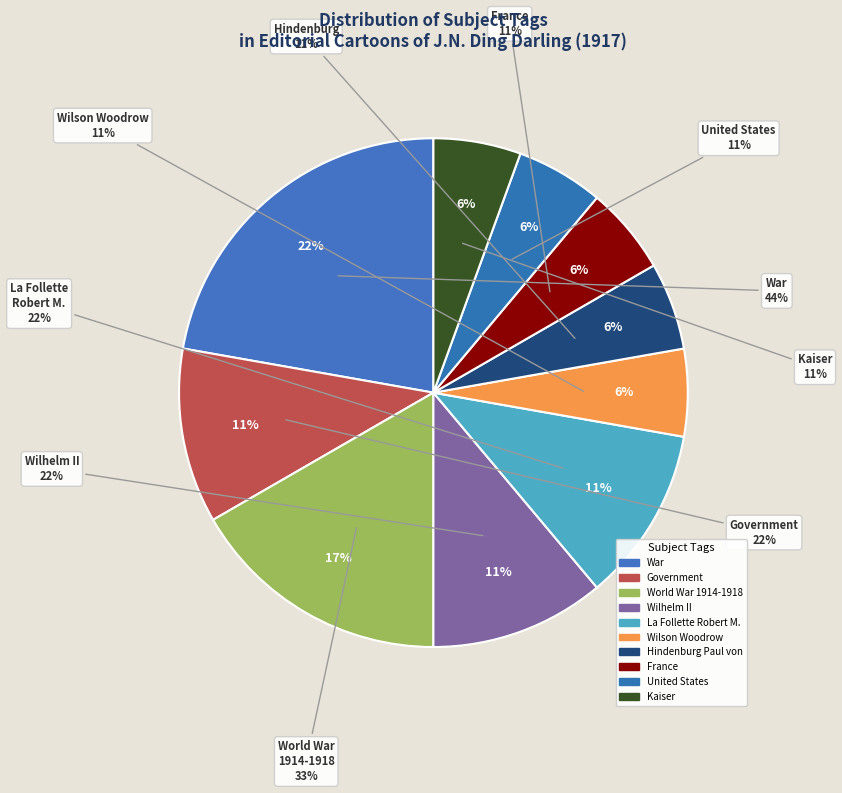

To the nearest percent, what portion does Wilson Woodrow represent?

6%